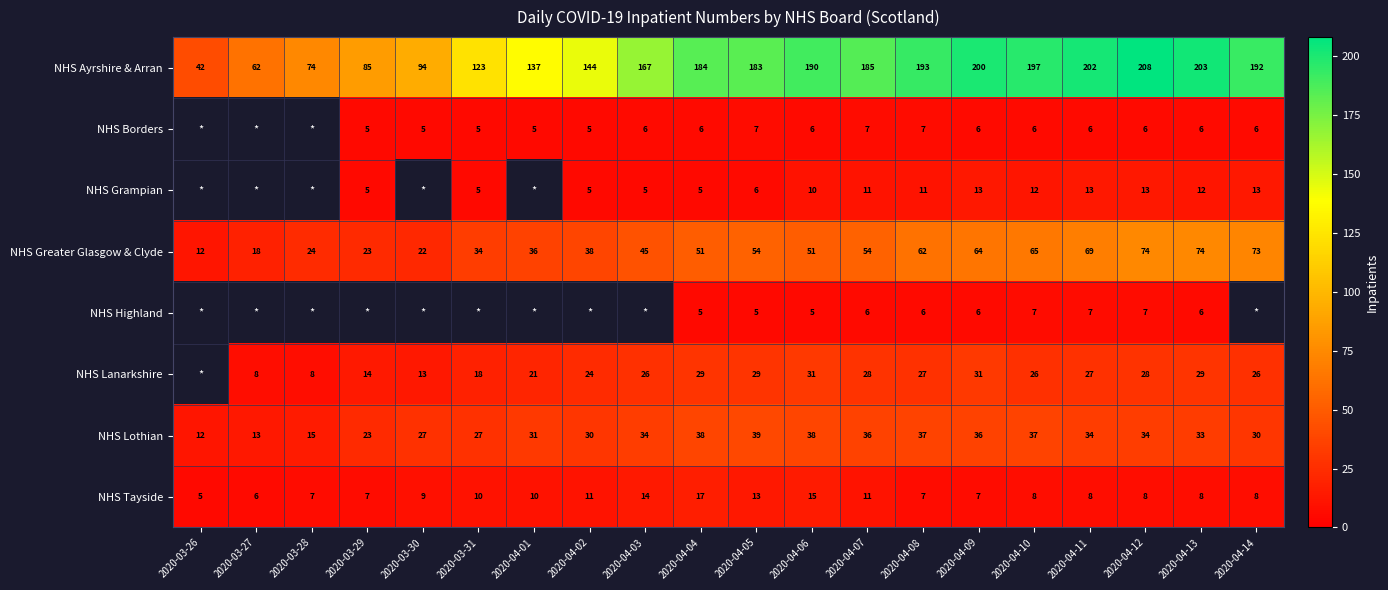

What is the difference between the highest and lowest values at 2020-04-08?

187